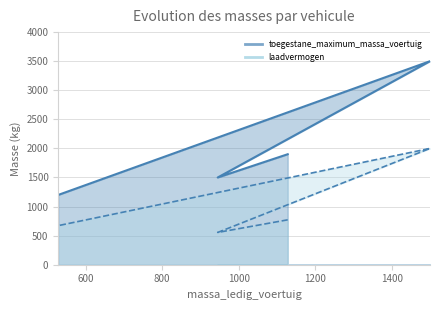

True or false: laadvermogen and toegestane_maximum_massa_voertuig intersect in this chart.

False